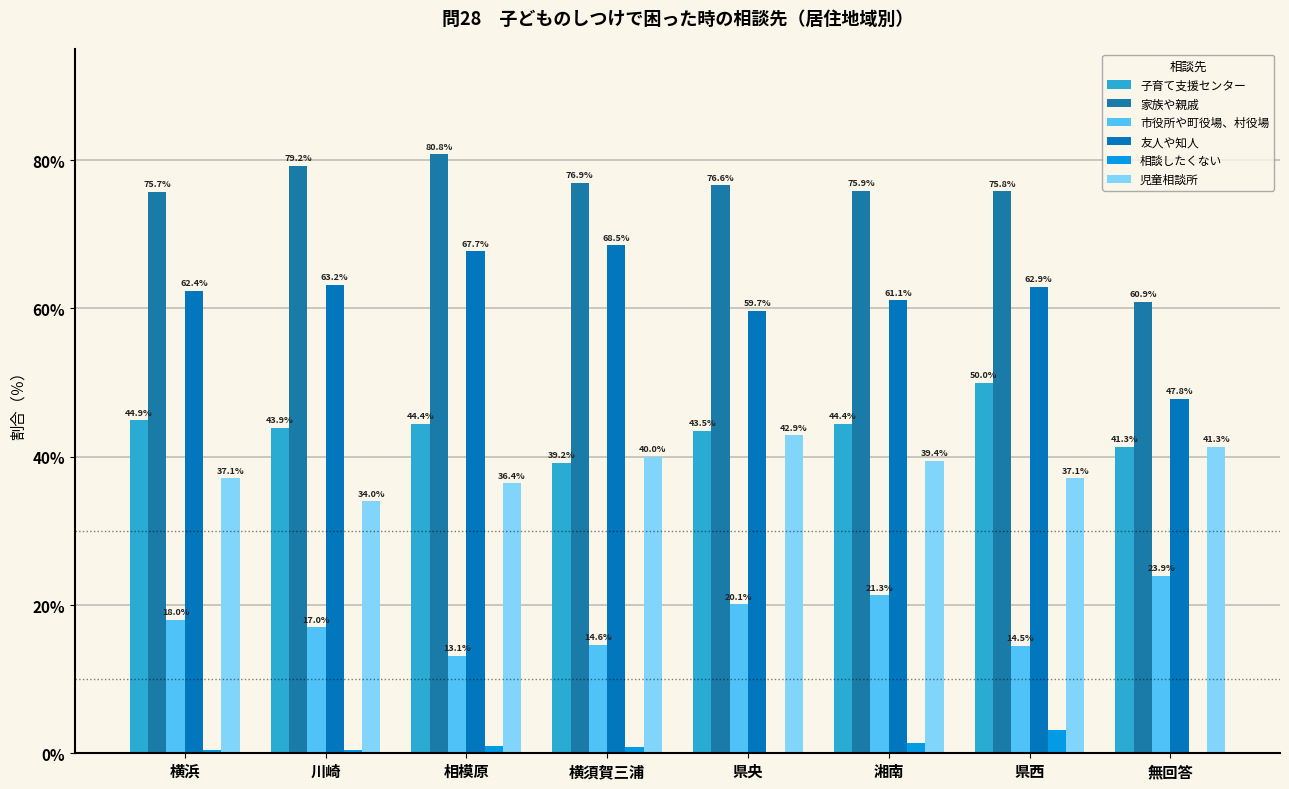

What value does the 児童相談所 series have at 相模原?

36.4